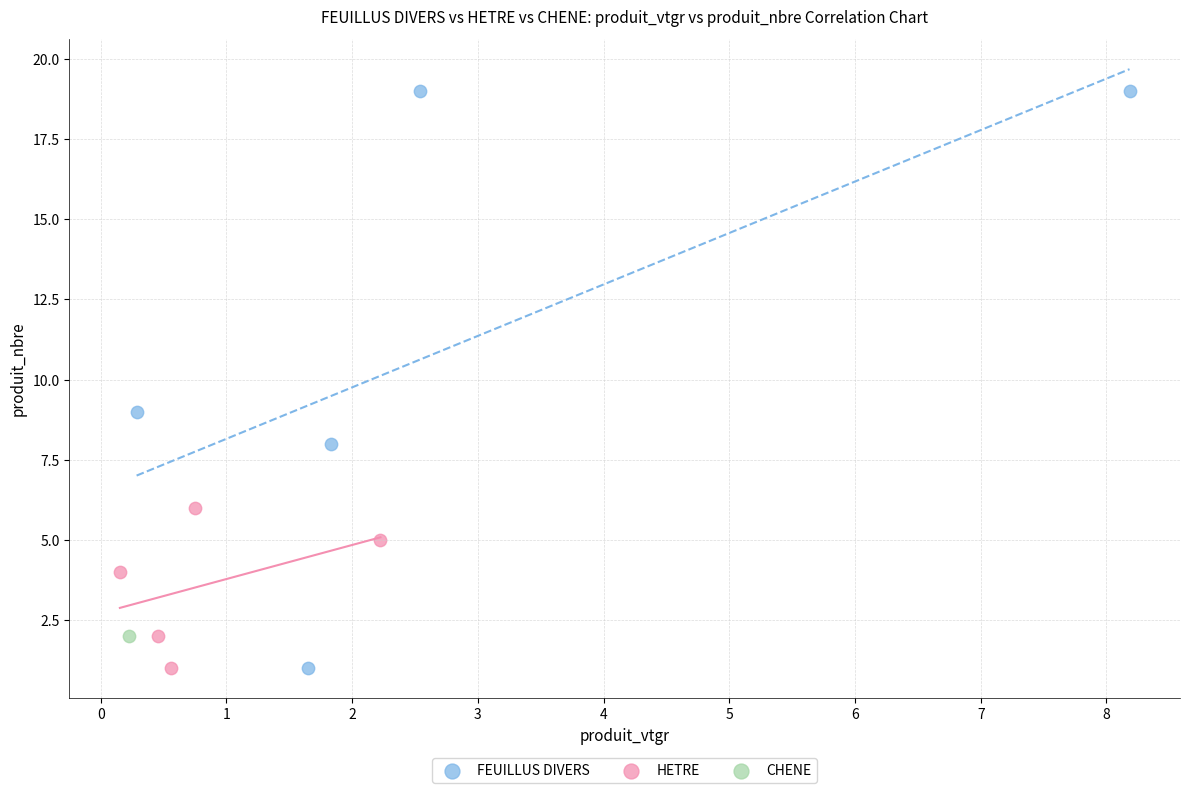

What are all the series names shown in the legend?

FEUILLUS DIVERS, HETRE, CHENE